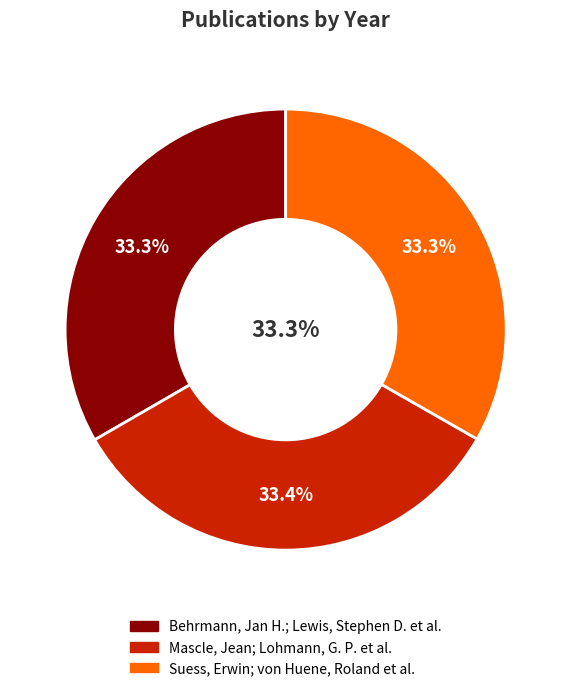

What percentage is the Behrmann, Jan H.; Lewis, Stephen D. et al. slice, to the nearest percent?

33%